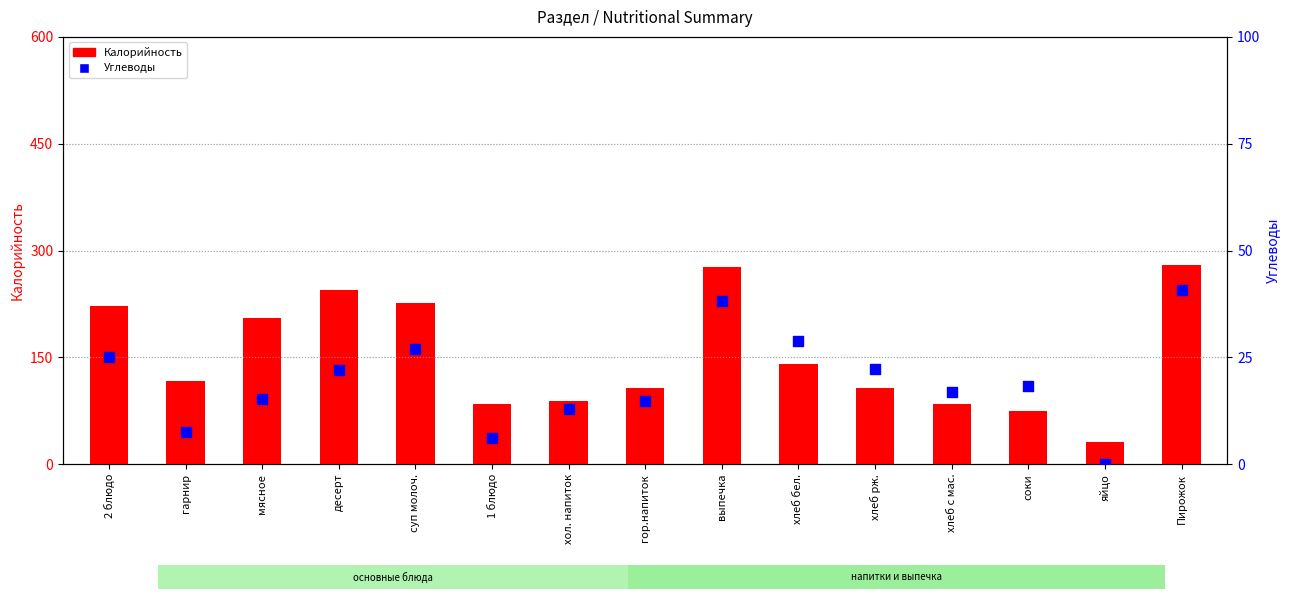

What are all the series names shown in the legend?

Калорийность, Углеводы